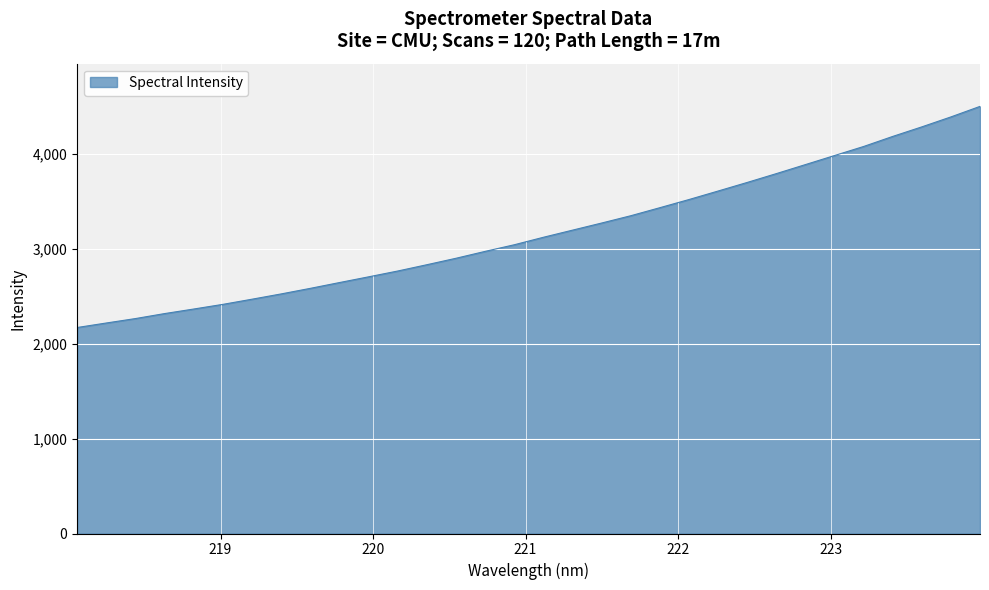

What is the difference between the maximum and minimum values?

2328.9